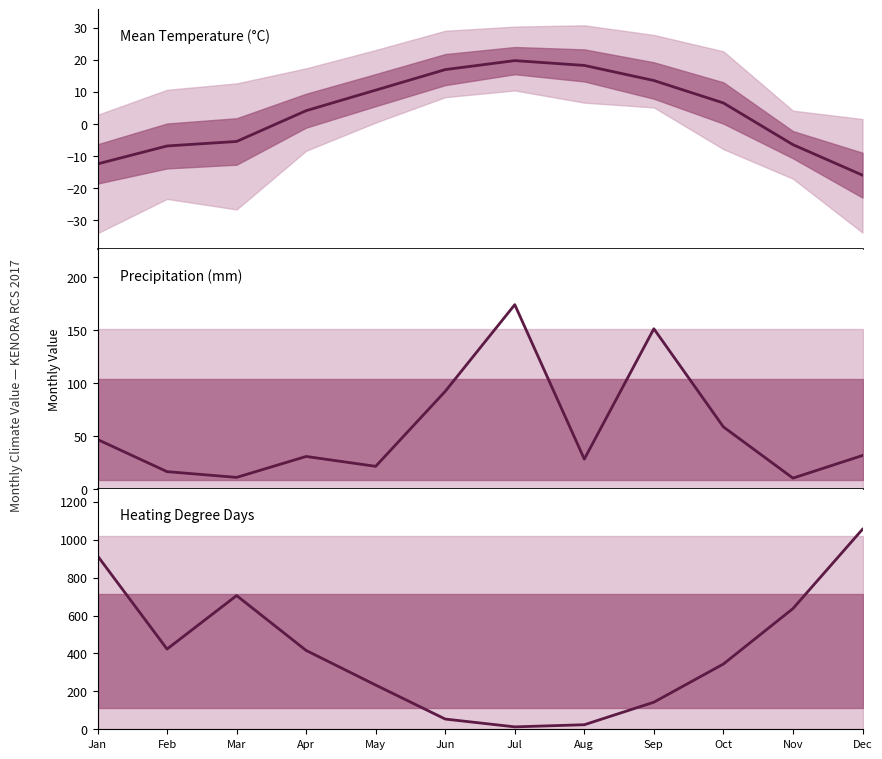

How many categories are shown in the chart?

12